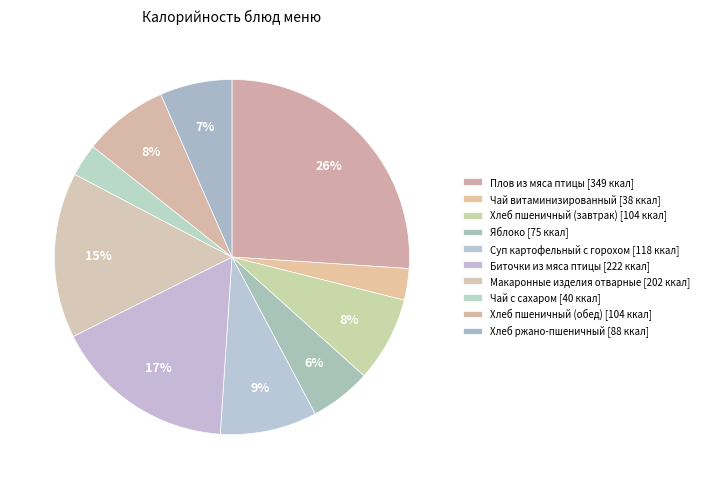

What is the ratio of the value at Макаронные изделия отварные to the value at Суп картофельный с горохом?

1.7